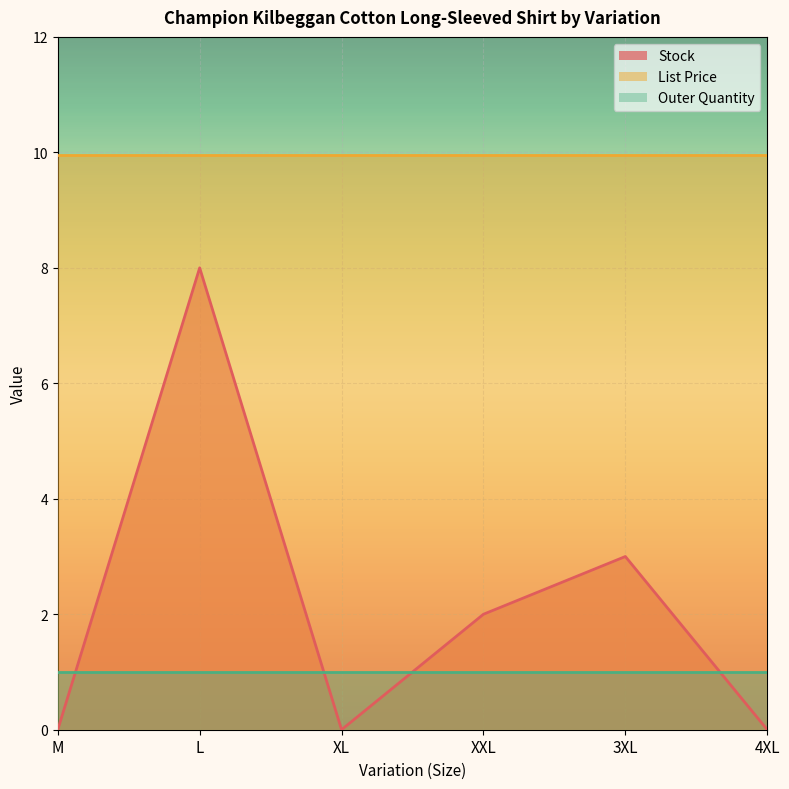

At which label does Stock first exceed 2?

L